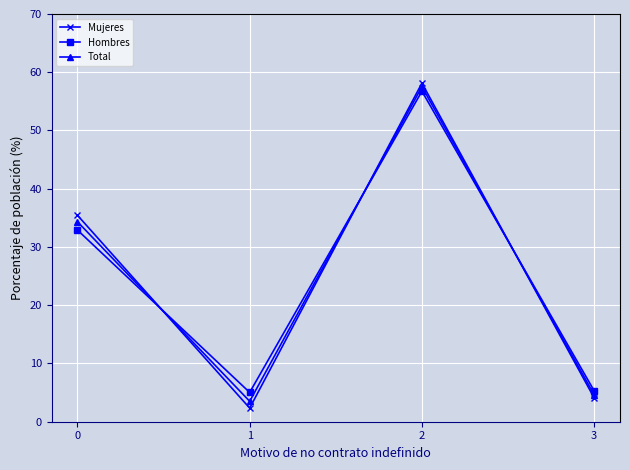

How many interior local valleys does the Mujeres series have?

1